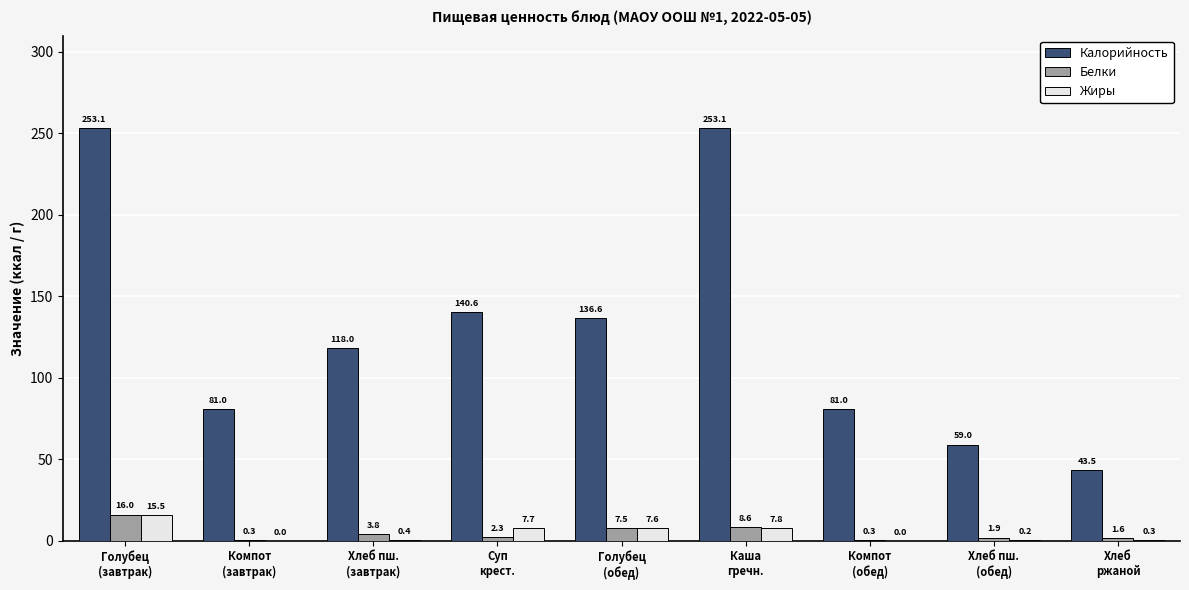

Are the bars grouped side by side (vs. stacked)?

Yes